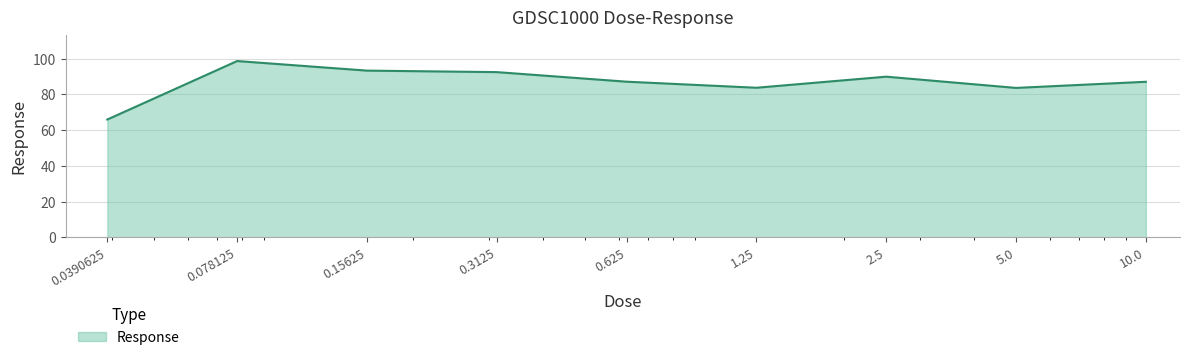

What is the maximum value shown in the chart?

98.7